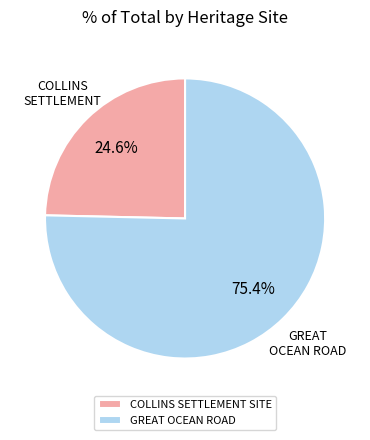

Rank the categories by value from lowest to highest.

COLLINS SETTLEMENT SITE, GREAT OCEAN ROAD